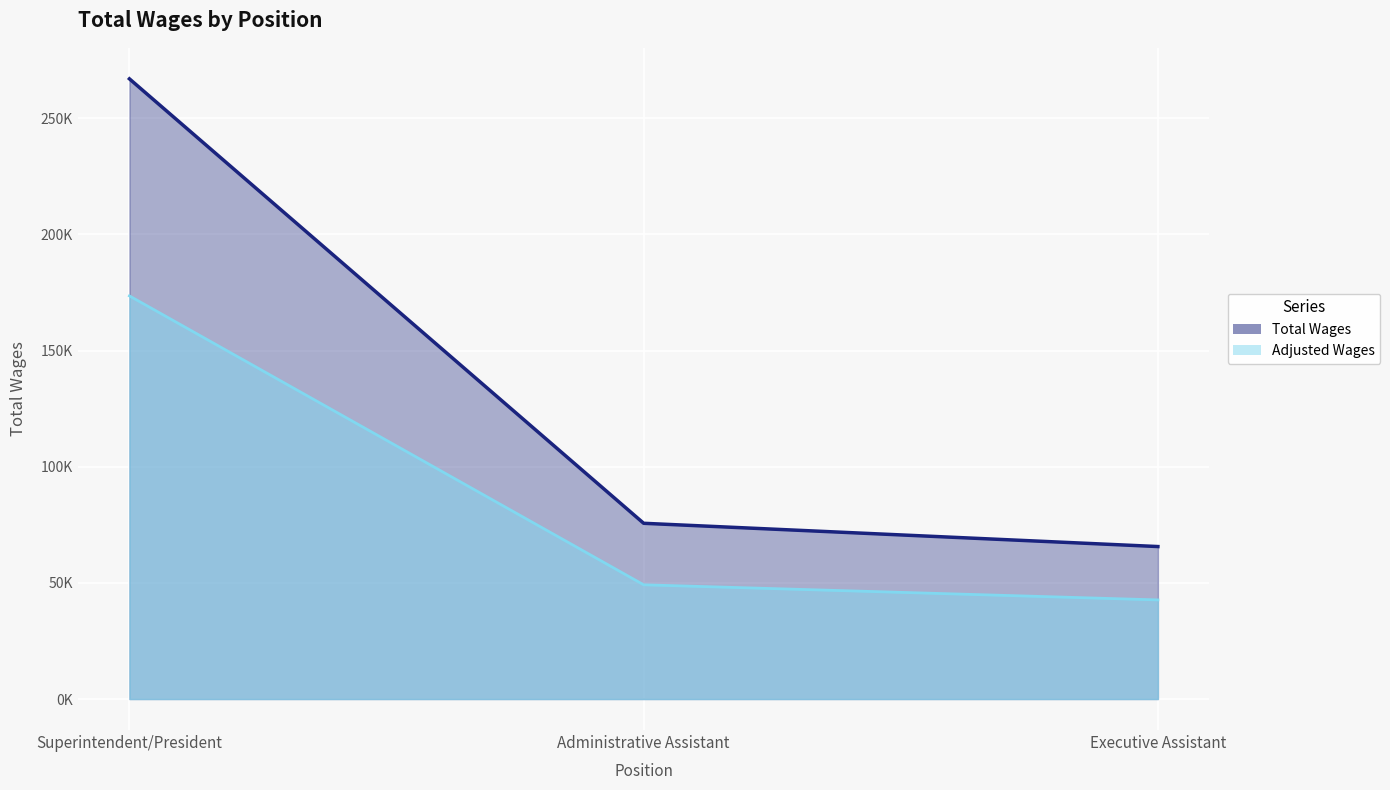

Rank the categories by value from lowest to highest.

Executive Assistant, Administrative Assistant, Superintendent/President